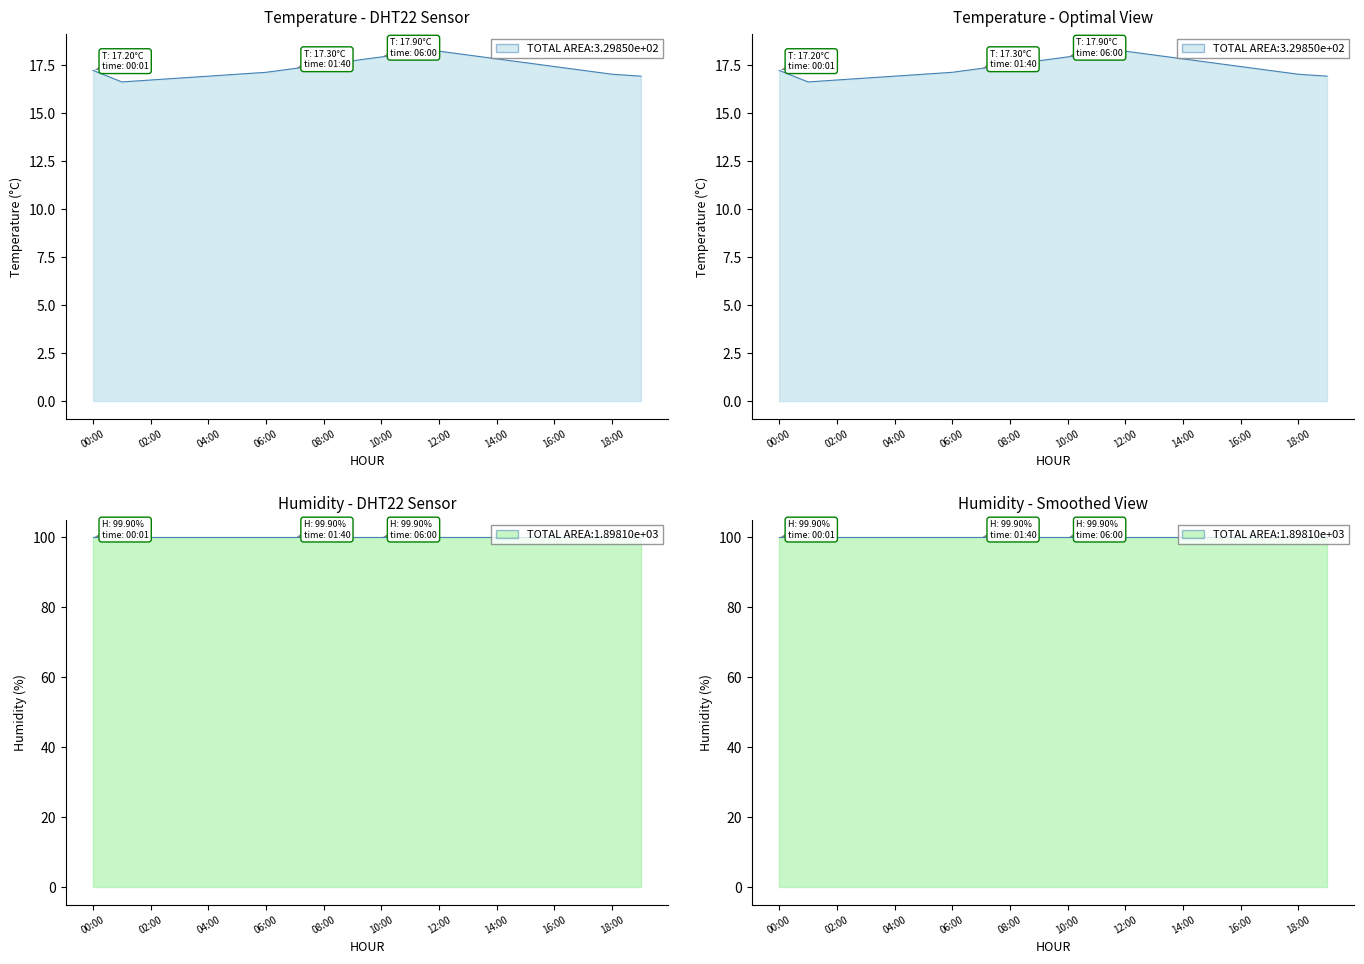

Approximately how many times larger is the value at 01:00 compared to 18:00?

1.0